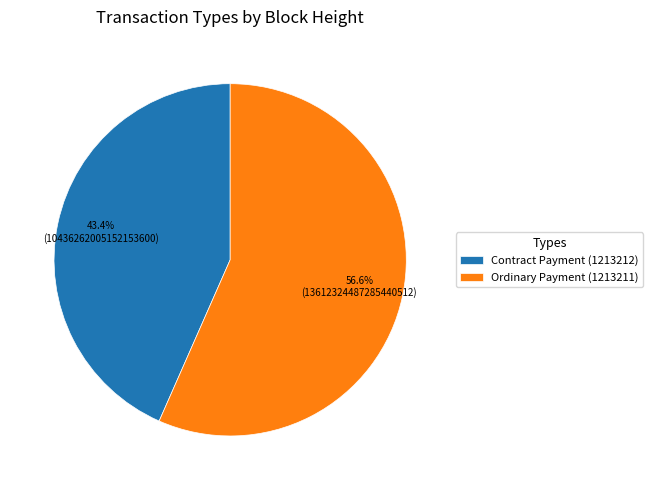

How many segments does this pie chart have?

2